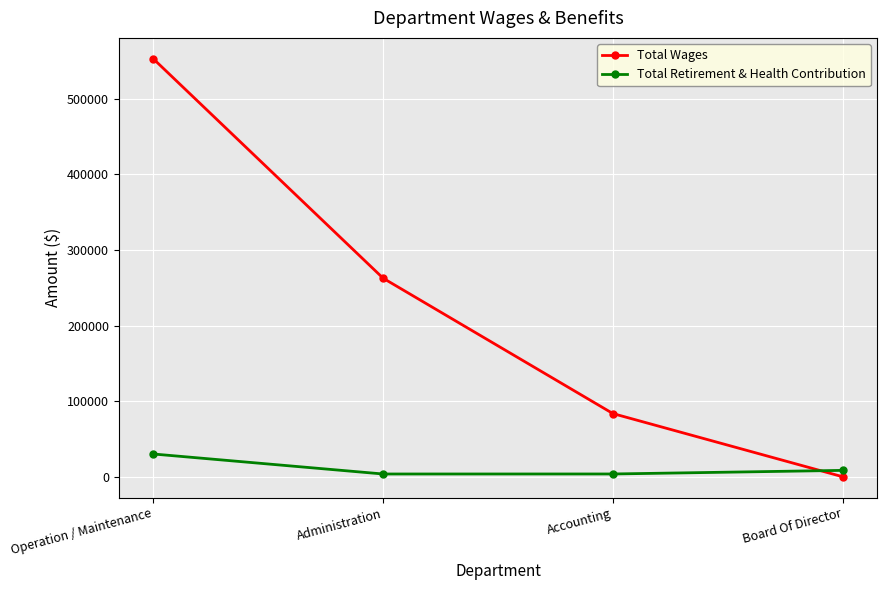

What is the difference between the maximum and second lowest values in the Total Retirement & Health Contribution series?

26425